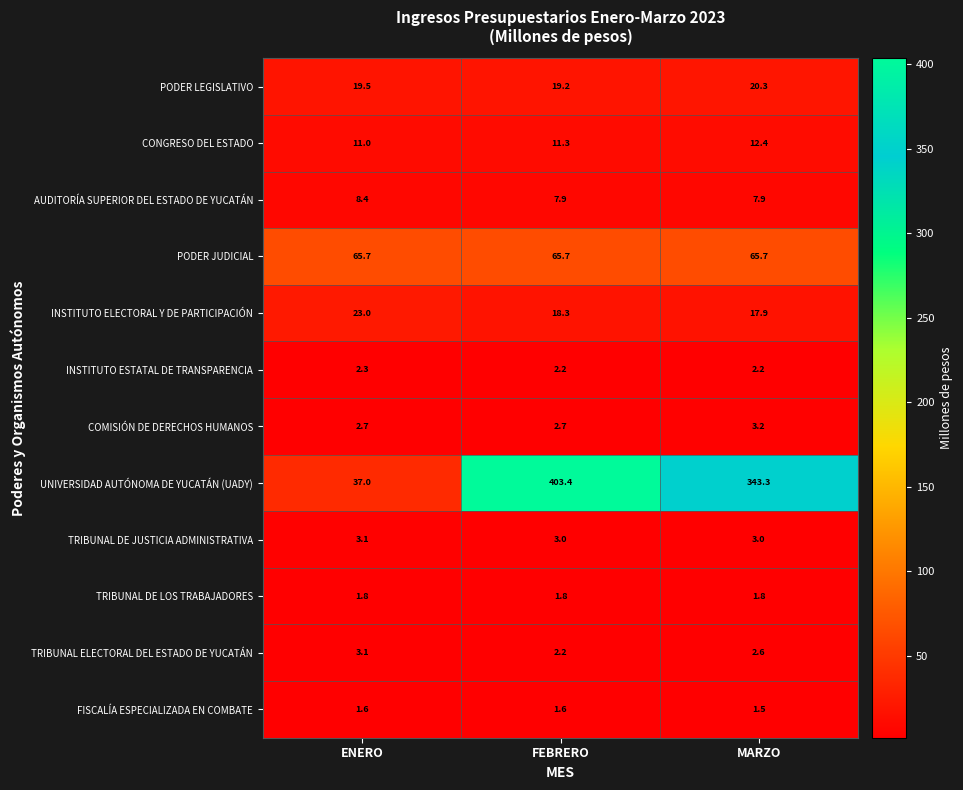

Which series has the widest spread of values?

UNIVERSIDAD AUTÓNOMA DE YUCATÁN (UADY)